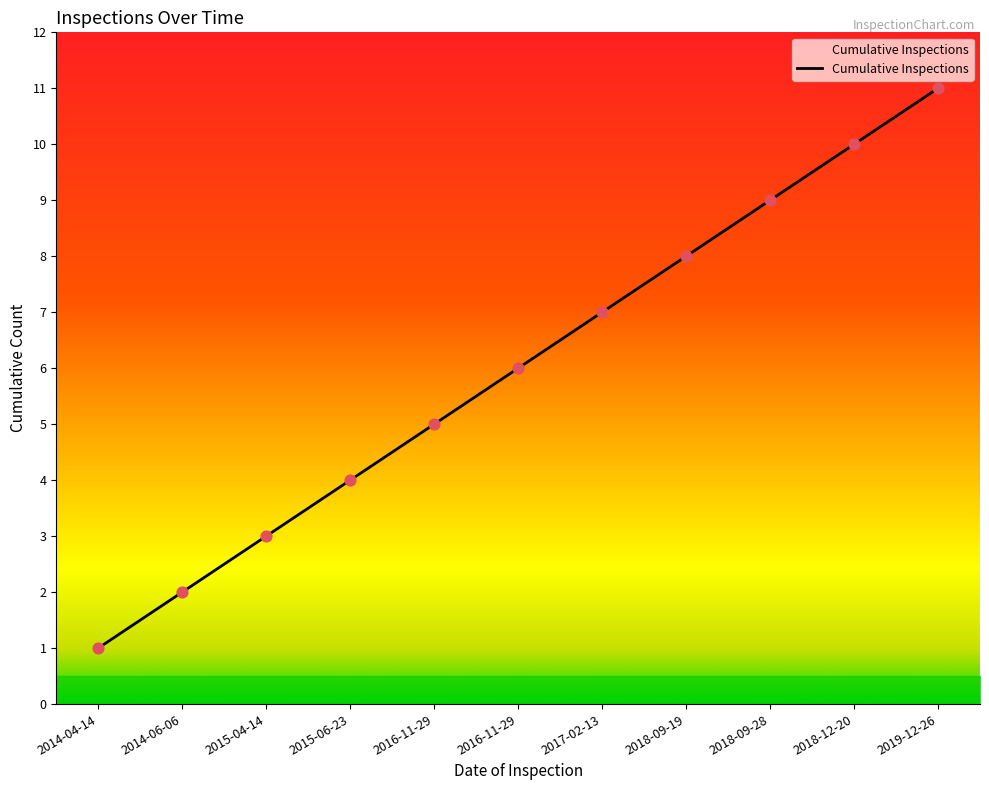

Which has a higher value, 2018-09-28 or 2018-12-20?

2018-12-20